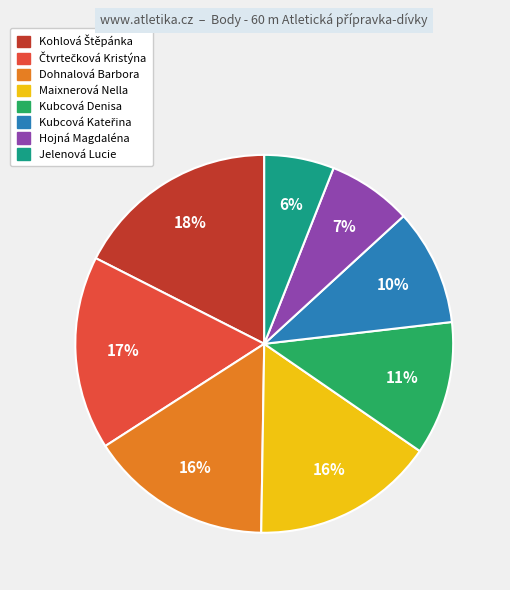

The Hojná Magdaléna slice represents 7% of the pie. True or false?

True